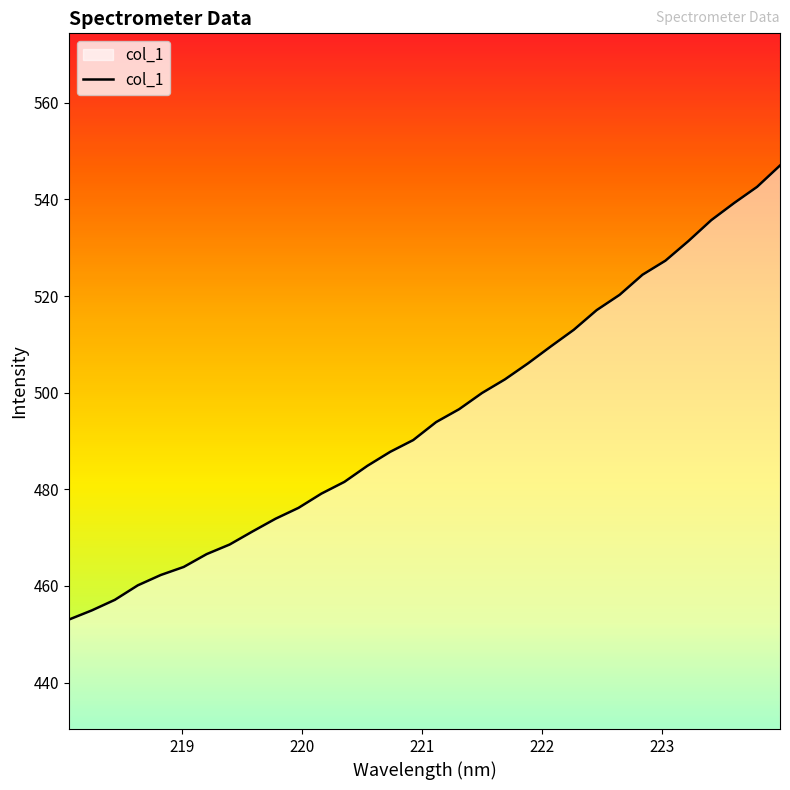

What is the smallest value displayed?

453.0